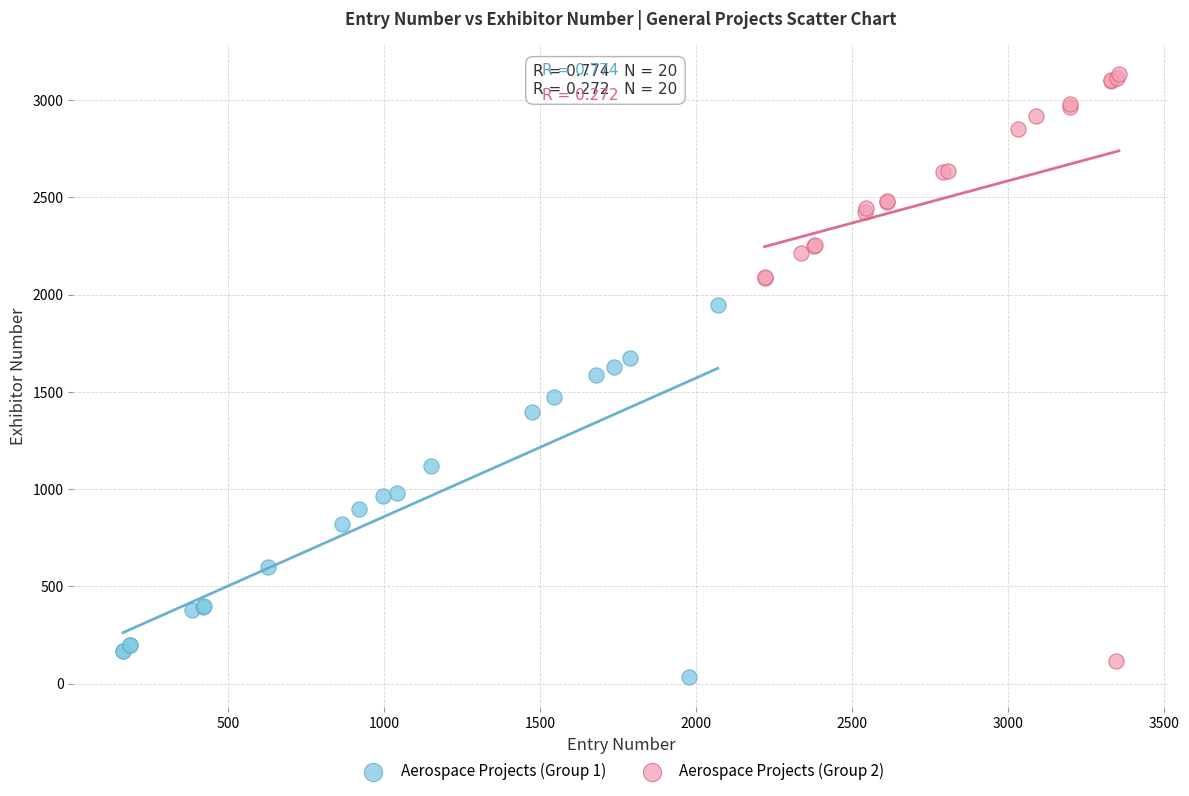

Which series contains the highest Y value?

Aerospace Projects (Group 2)